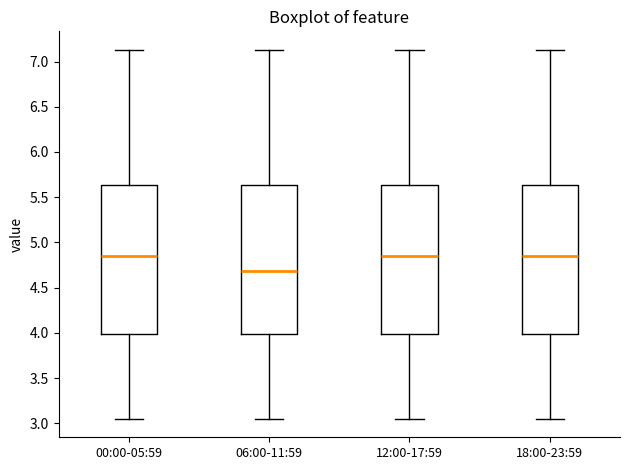

Where does the upper whisker of the box for 18:00-23:59 end on the y-axis? The values are not printed on the chart, so give them approximately, as read against the axis.

7.15